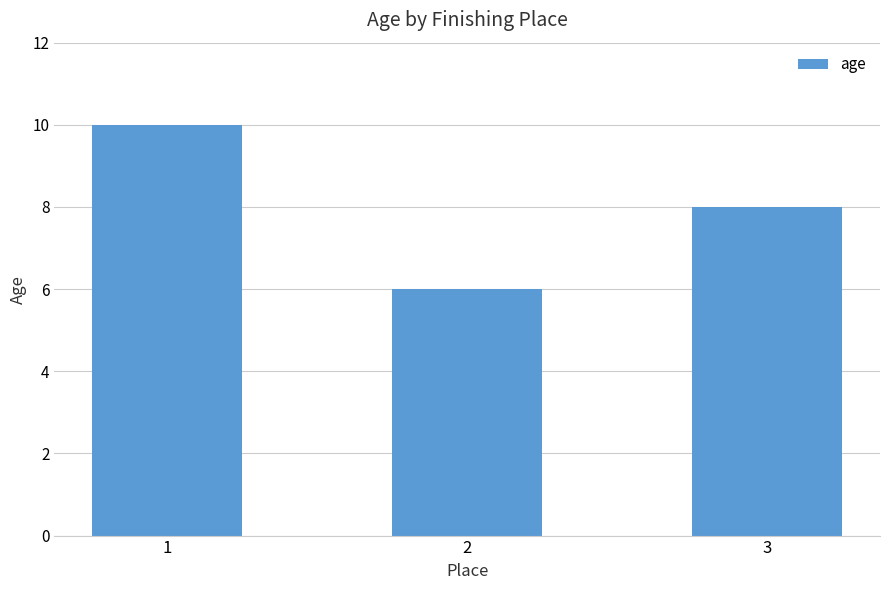

Reading left to right, list all the values displayed in this chart.

1=10	2=6	3=8